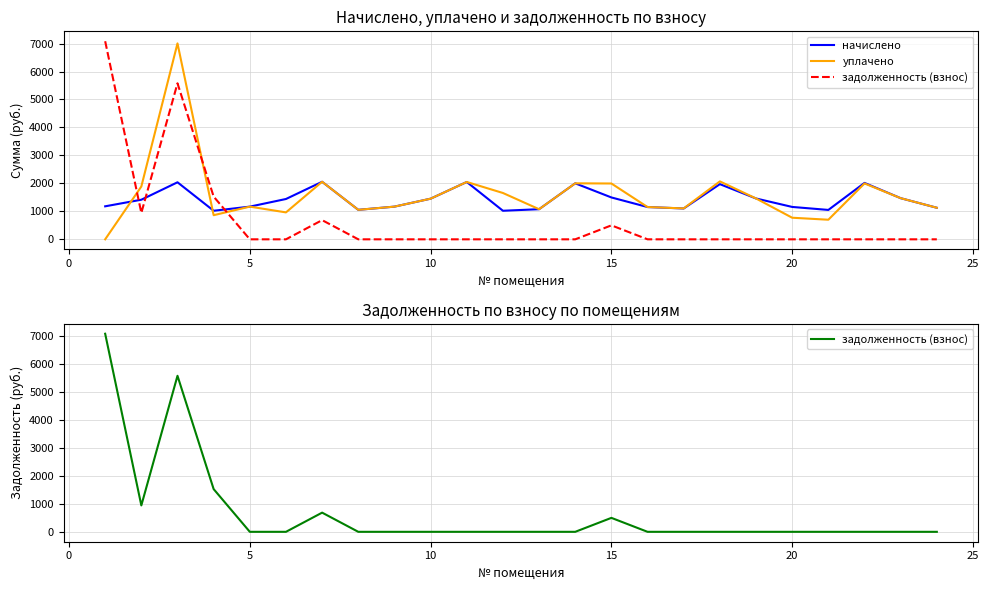

Reading left to right, transcribe all the data shown in this chart.

начислено: 1179.8	1415.8	2038.9	1021.3	1168.8	1441.6	2057.3	1054.5	1168.8	1452.7	2050.0	1021.3	1076.6	2002.0	1496.9	1154.0	1102.4	1972.6	1460.0	1157.7	1050.8	2016.8	1471.1	1128.2
уплачено: 0.0	1887.8	7005.0	862.2	1168.8	962.6	2057.3	1054.5	1168.8	1452.7	2050.0	1656.6	1076.6	2002.0	1995.9	1154.0	1105.0	2071.1	1460.0	771.8	700.5	1997.4	1471.1	1128.2
задолженность (взнос): 7082.1	943.9	5578.2	1527.3	0.0	0.0	685.8	0.0	0.0	0.0	0.0	0.0	0.0	0.0	499.0	0.0	0.0	0.0	0.0	0.0	0.0	0.0	0.0	0.0